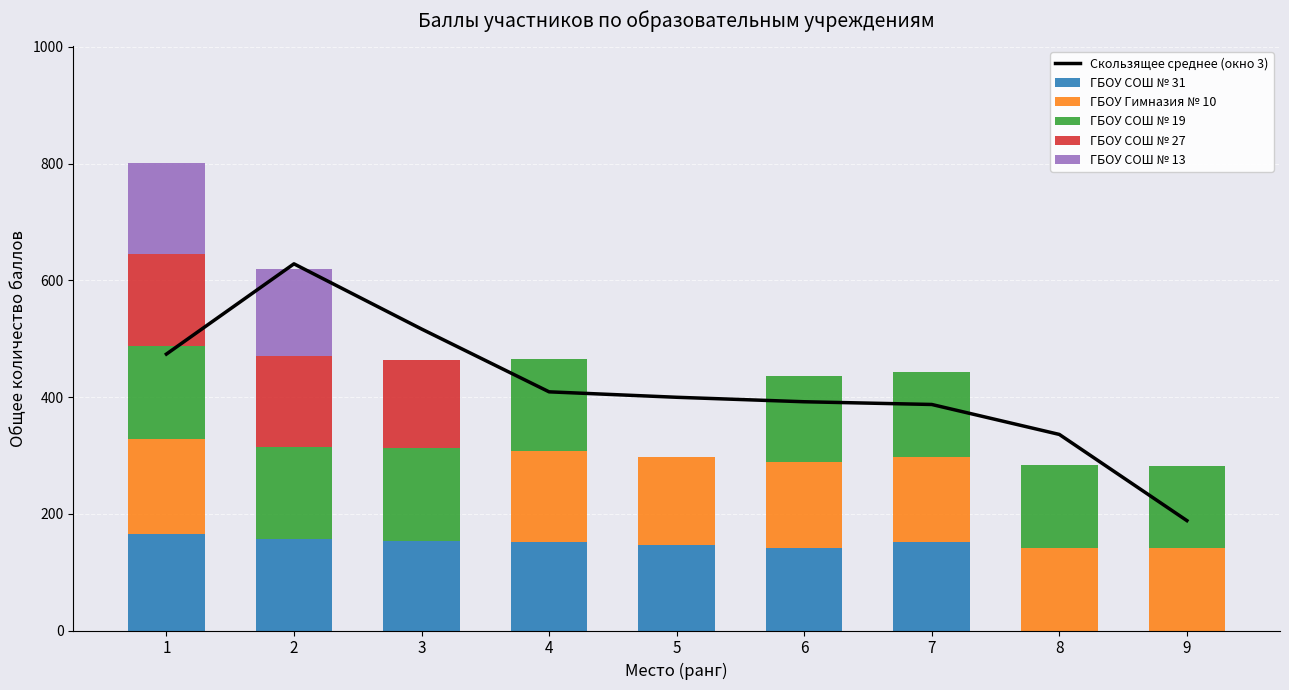

Count the number of categories in the chart.

9